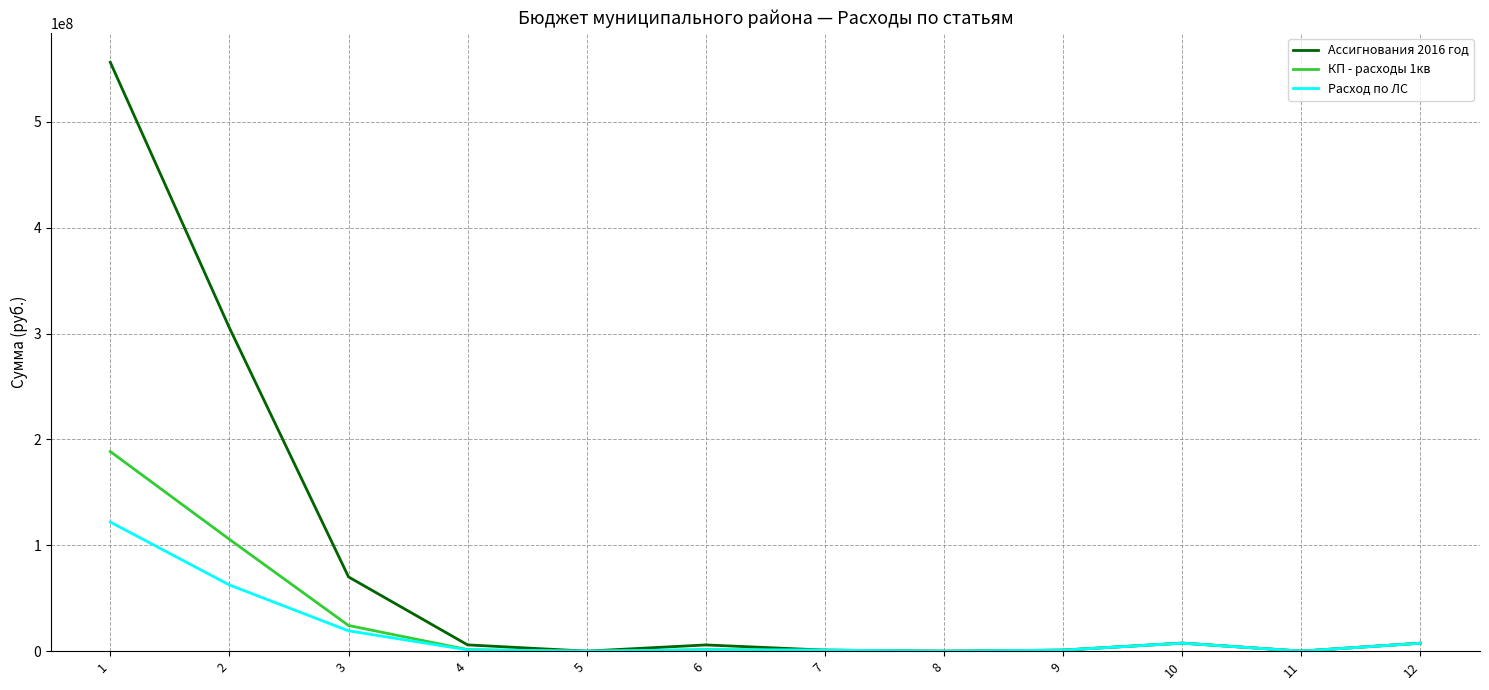

True or false: КП - расходы 1кв has a value of 277047738.0 at 1.

False